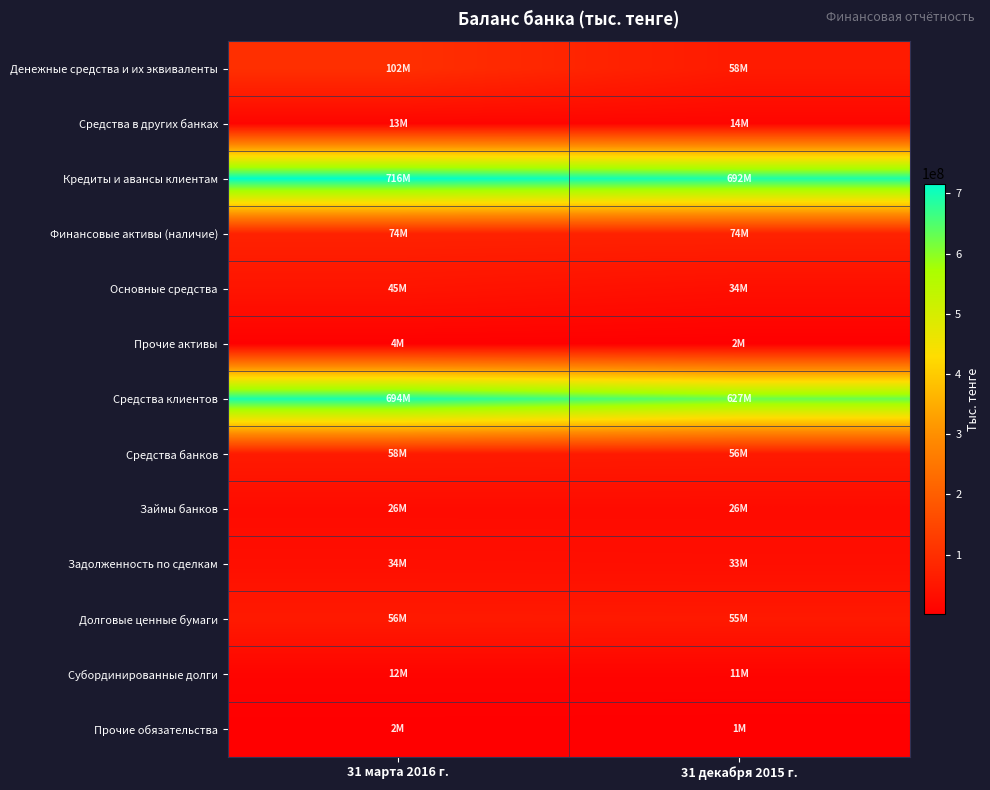

Which series has the largest range (max minus min)?

Средства клиентов